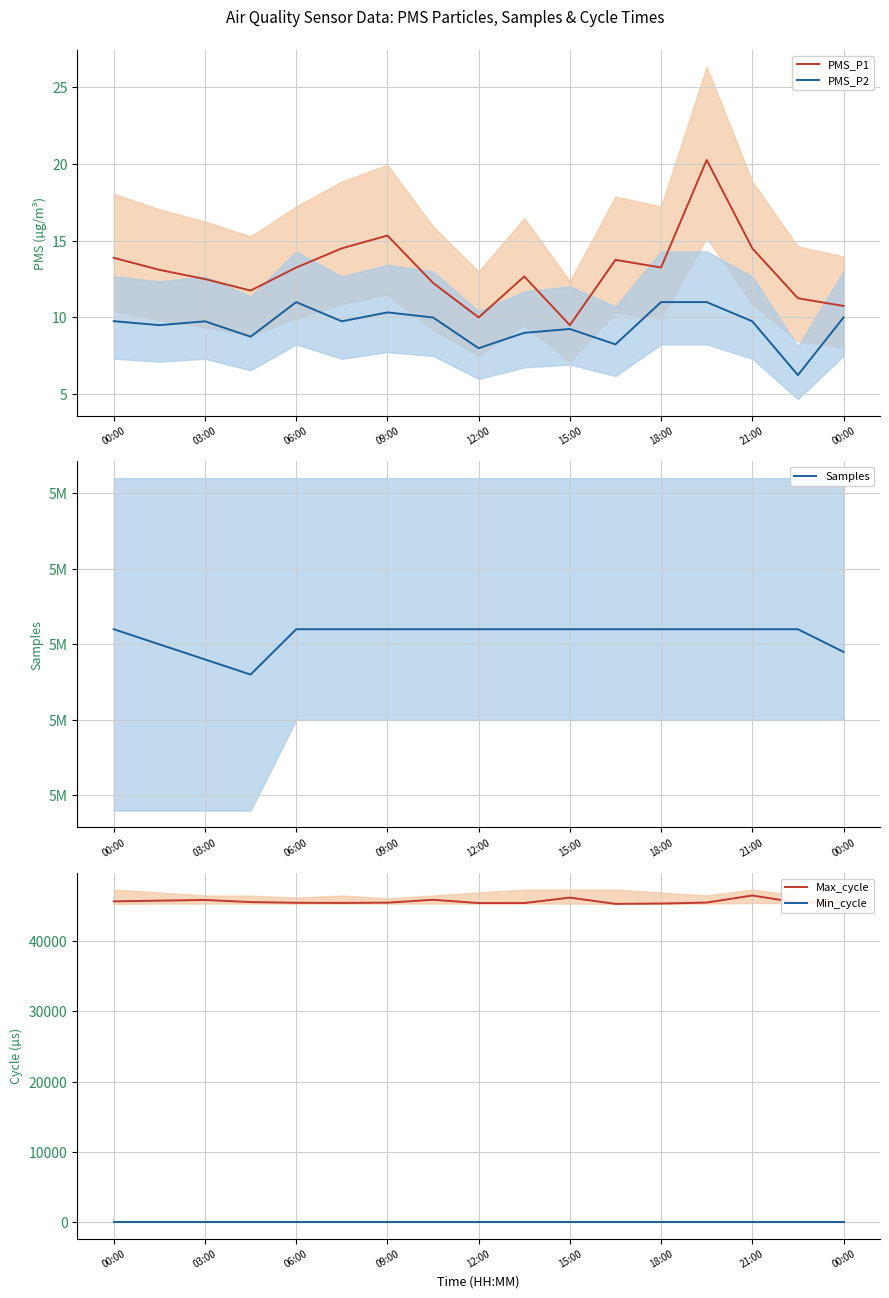

At how many categories does at least one series exceed 1976762?

17